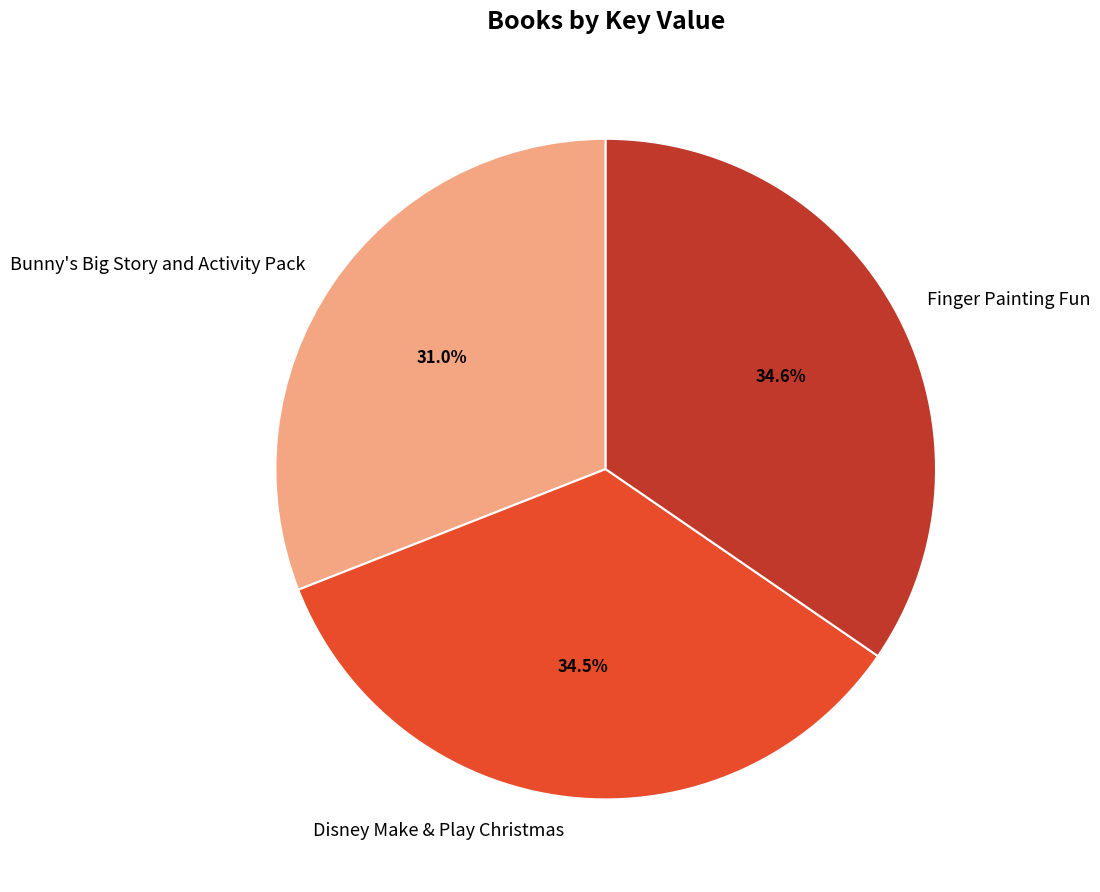

How many segments does this pie chart have?

3